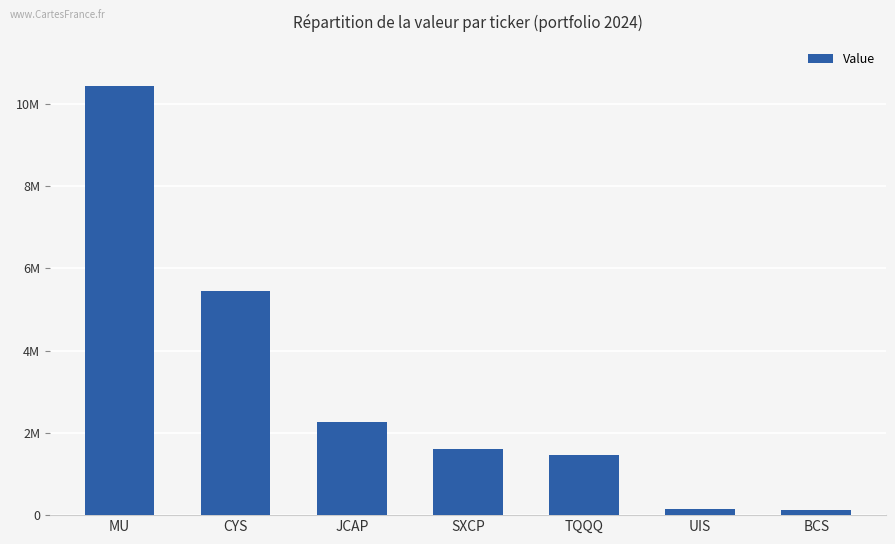

Does the chart contain any negative values?

No